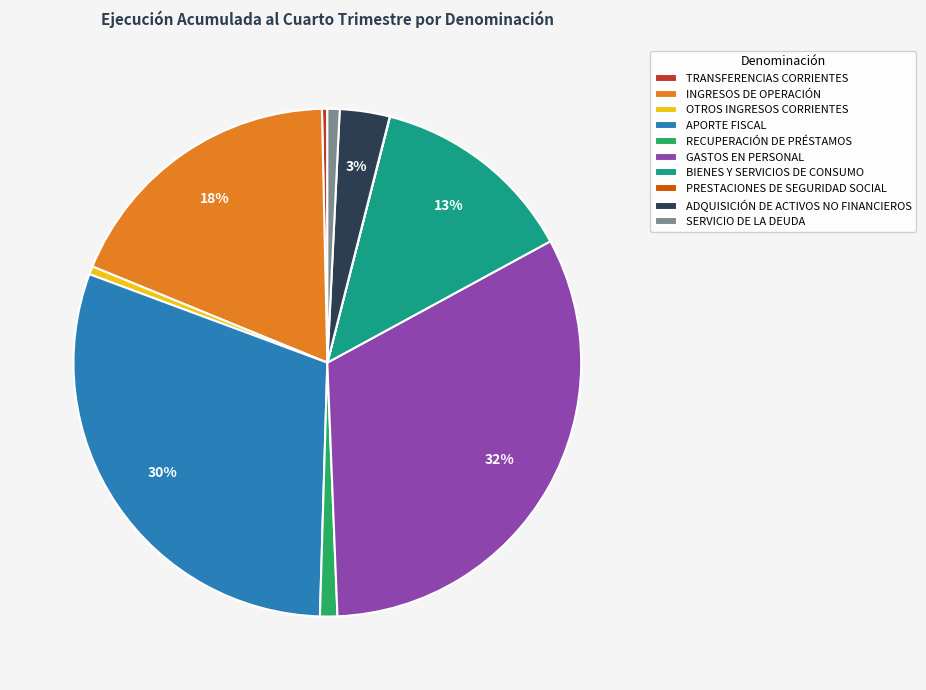

To the nearest percent, what percentage of the pie is SERVICIO DE LA DEUDA?

1%